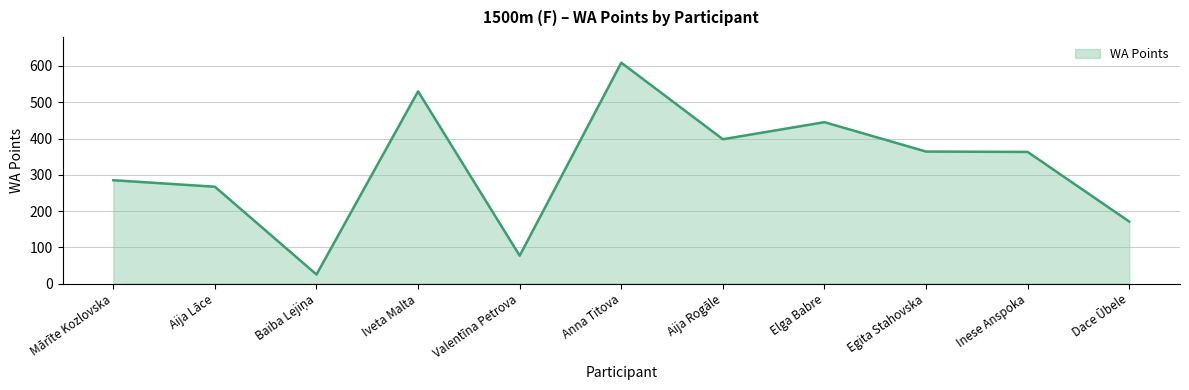

At which category does the chart reach its peak across all series?

Anna Titova